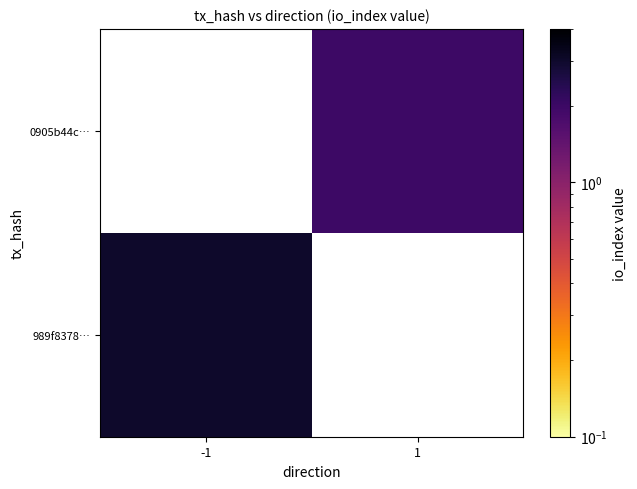

Is it true that 989f8378… equals 1.7 at -1?

False